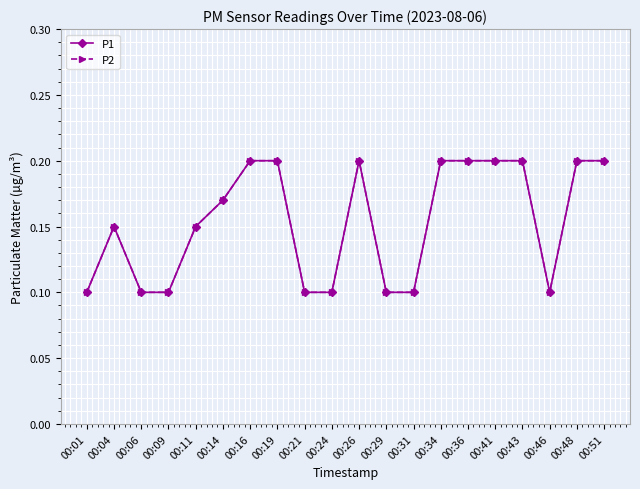

Reading left to right, what are all the values shown in this chart?

P1: 00:01=0.1	00:04=0.1	00:06=0.1	00:09=0.1	00:11=0.1	00:14=0.2	00:16=0.2	00:19=0.2	00:21=0.1	00:24=0.1	00:26=0.2	00:29=0.1	00:31=0.1	00:34=0.2	00:36=0.2	00:41=0.2	00:43=0.2	00:46=0.1	00:48=0.2	00:51=0.2
P2: 00:01=0.1	00:04=0.1	00:06=0.1	00:09=0.1	00:11=0.1	00:14=0.2	00:16=0.2	00:19=0.2	00:21=0.1	00:24=0.1	00:26=0.2	00:29=0.1	00:31=0.1	00:34=0.2	00:36=0.2	00:41=0.2	00:43=0.2	00:46=0.1	00:48=0.2	00:51=0.2